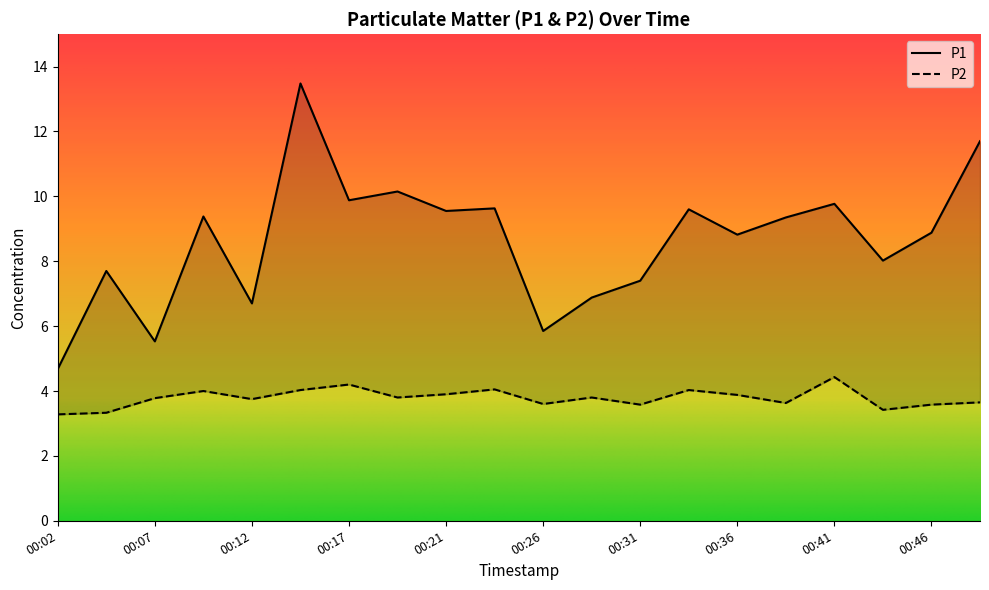

How many interior local valleys does the P2 series have?

6